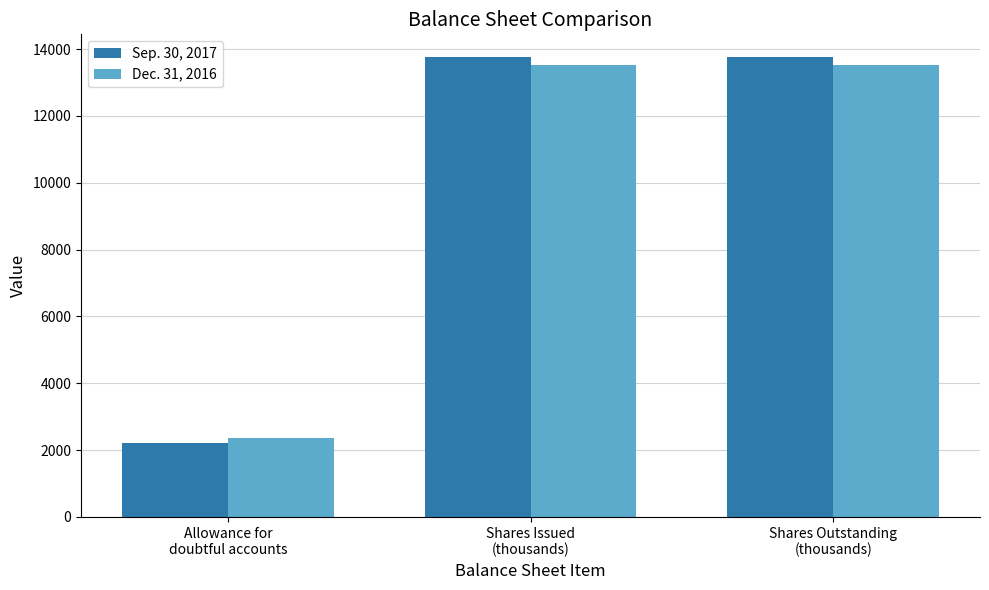

What is the sum of all Dec. 31, 2016 values?

29436